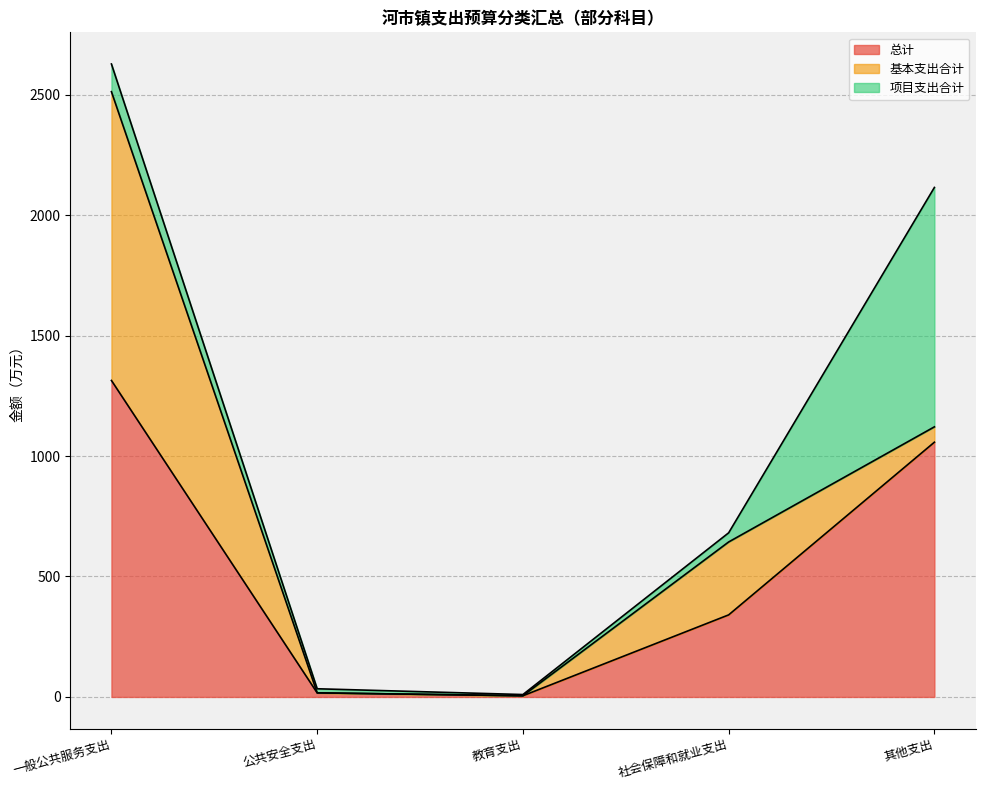

True or false: 总计 and 项目支出合计 intersect in this chart.

False